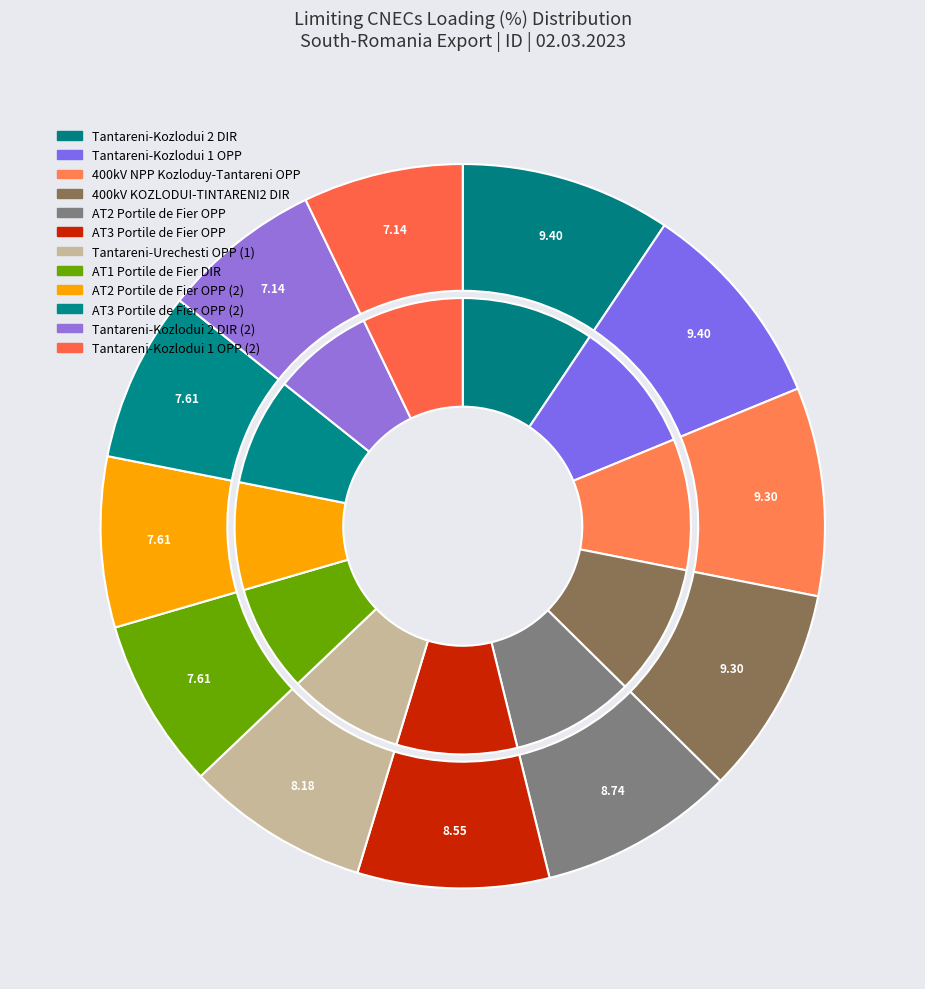

Is the sum of KOZLODUI-TINTARENI2 DIR (2) and 400kV KOZLODUI-TINTARENI2 DIR greater than half?

No